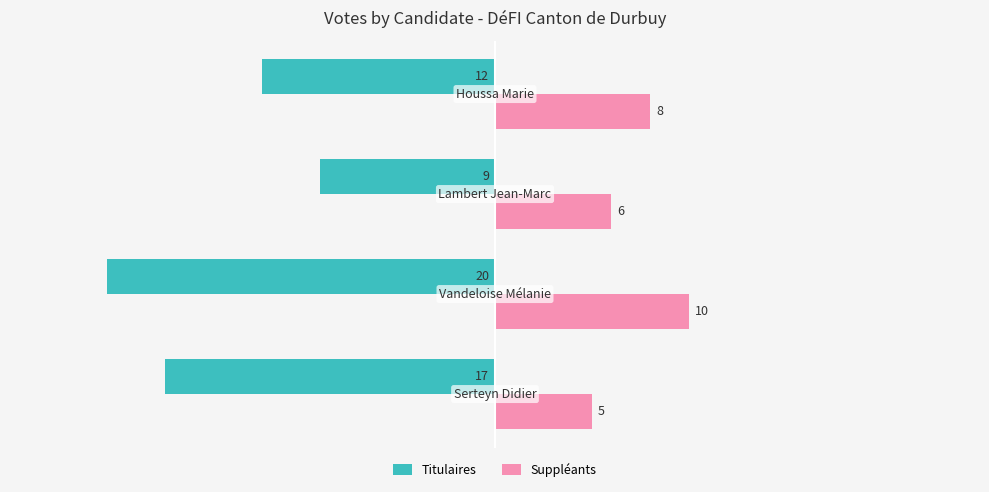

What is the greatest value displayed?

10